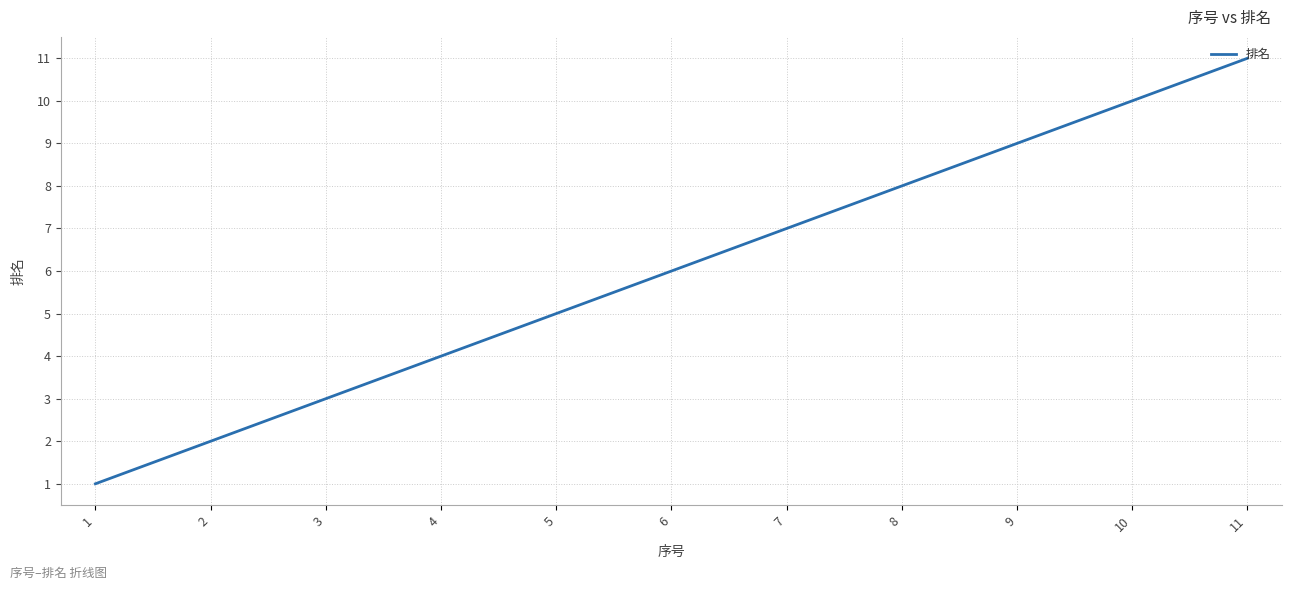

True or false: there are more than 2 points higher than both neighbors.

False